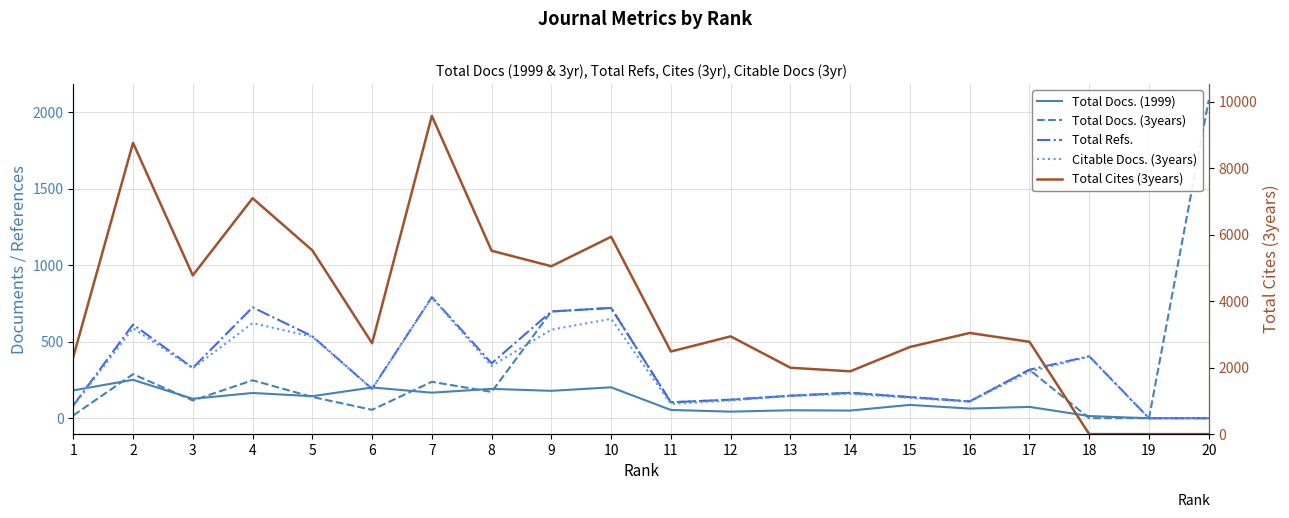

Which category has the highest value in the Total Docs. (3years) series?

20